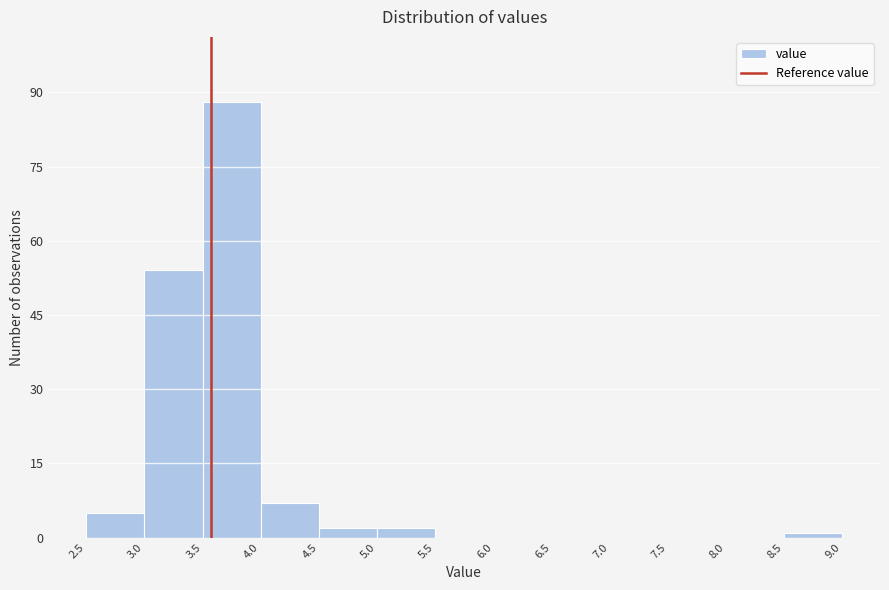

What is the height of the bar covering 2.5 to 3.0 on the x-axis? The values are not printed on the chart, so give them approximately, as read against the axis.

6